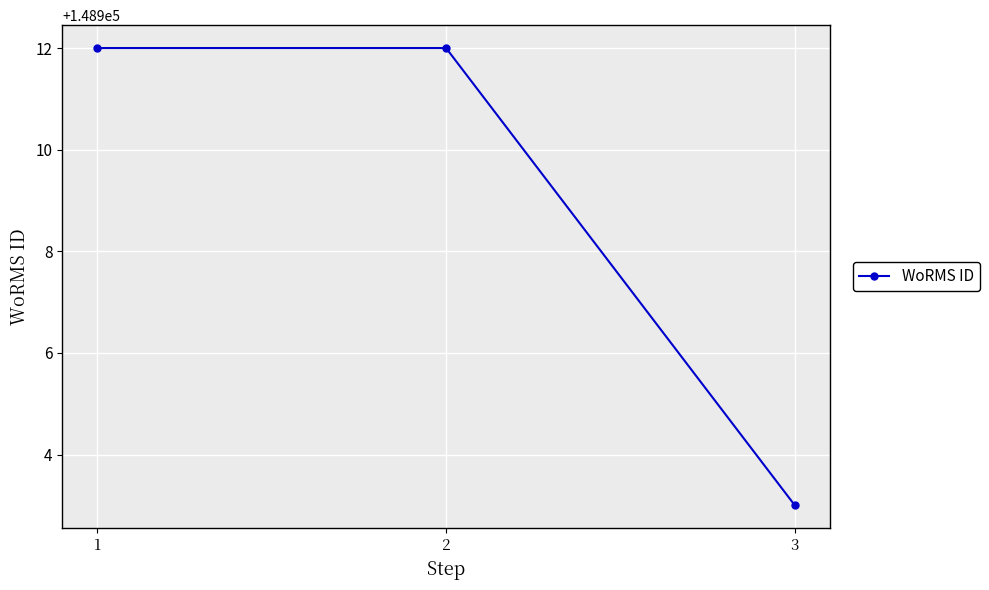

Which category has the lowest value across all series?

3